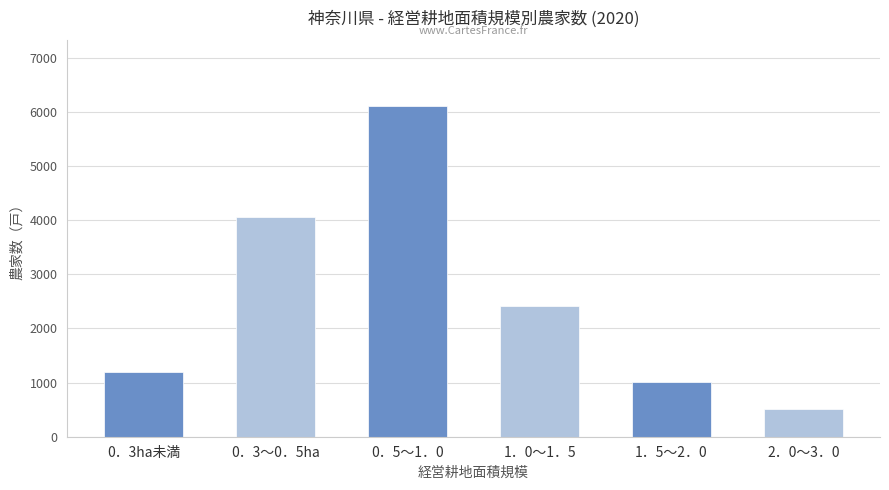

What is the label of the 1st bar from the right?

2．0～3．0